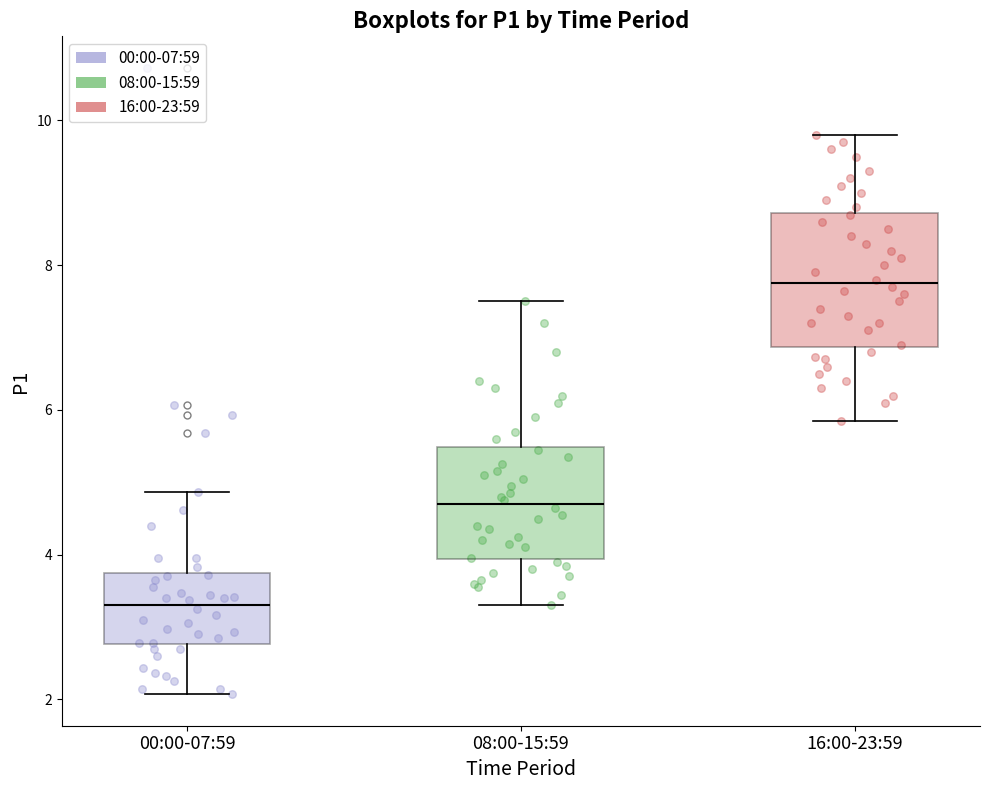

Comparing the boxes themselves (not the whiskers), which one is the tallest?

16:00-23:59